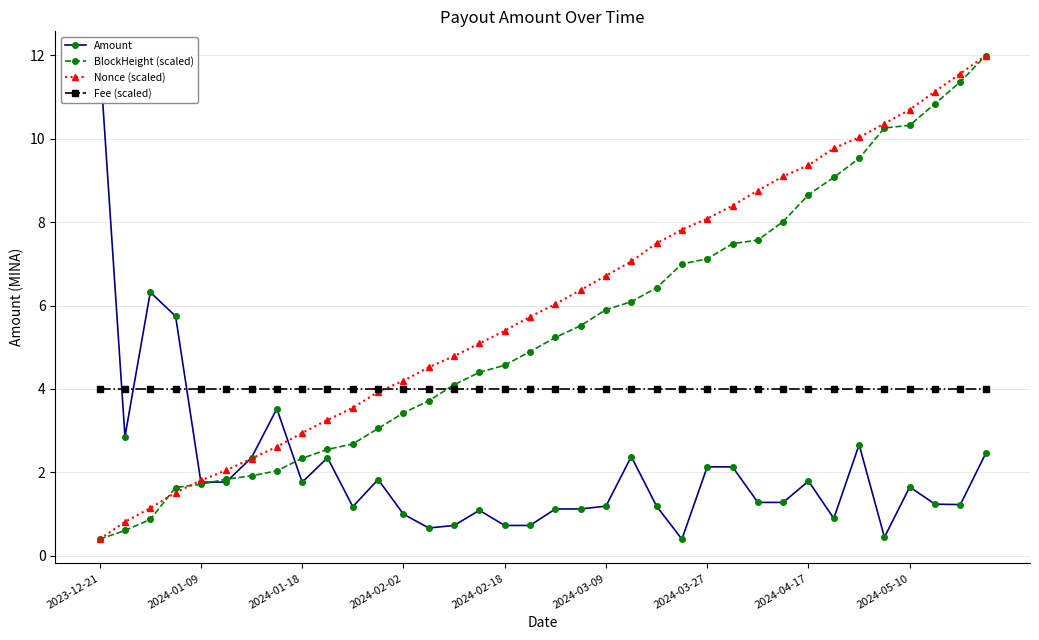

What is the lowest value of the Fee (scaled) series?

4.0